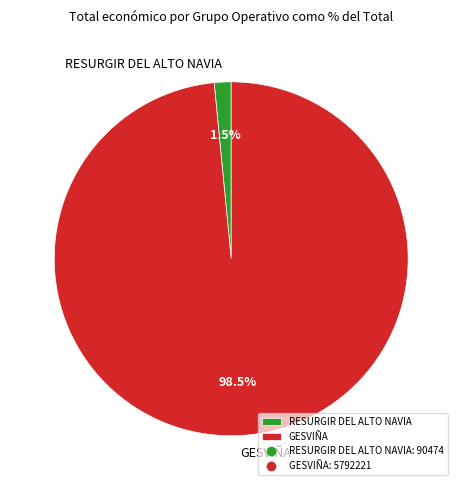

Which slice is the largest?

GESVIÑA